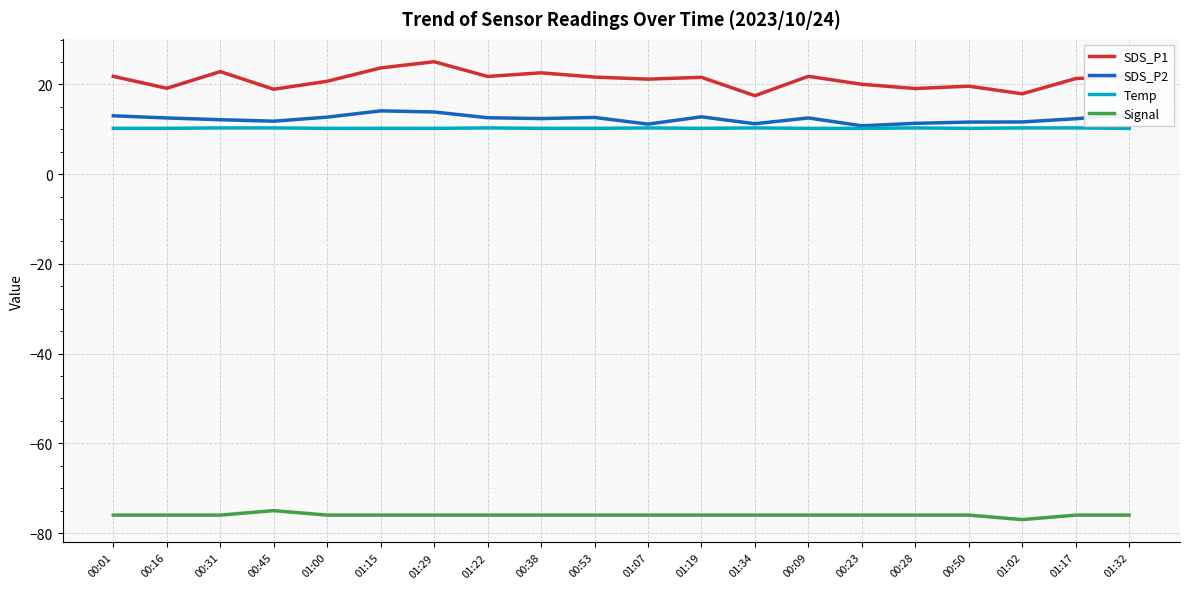

What position from the left is 00:09?

14